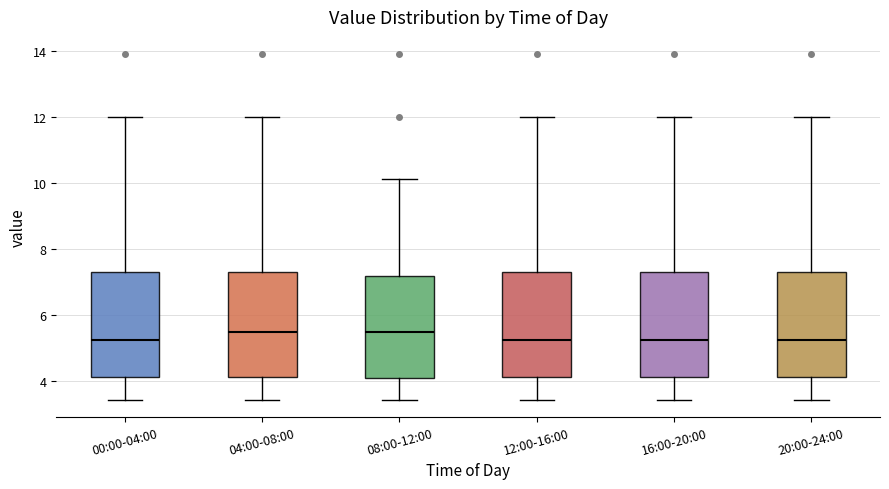

Reading left to right, transcribe this box plot: for each box, give where its median line is, the range the box spans, and where its two whiskers end, as read against the y-axis. The values are not printed on the chart, so give them approximately, as read against the axis.

00:00-04:00: median 5.2, box 4.2 to 7.2, whiskers 3.4 to 12.0
04:00-08:00: median 5.4, box 4.2 to 7.2, whiskers 3.4 to 12.0
08:00-12:00: median 5.4, box 4.0 to 7.2, whiskers 3.4 to 10.2
12:00-16:00: median 5.2, box 4.2 to 7.2, whiskers 3.4 to 12.0
16:00-20:00: median 5.2, box 4.2 to 7.2, whiskers 3.4 to 12.0
20:00-24:00: median 5.2, box 4.2 to 7.2, whiskers 3.4 to 12.0